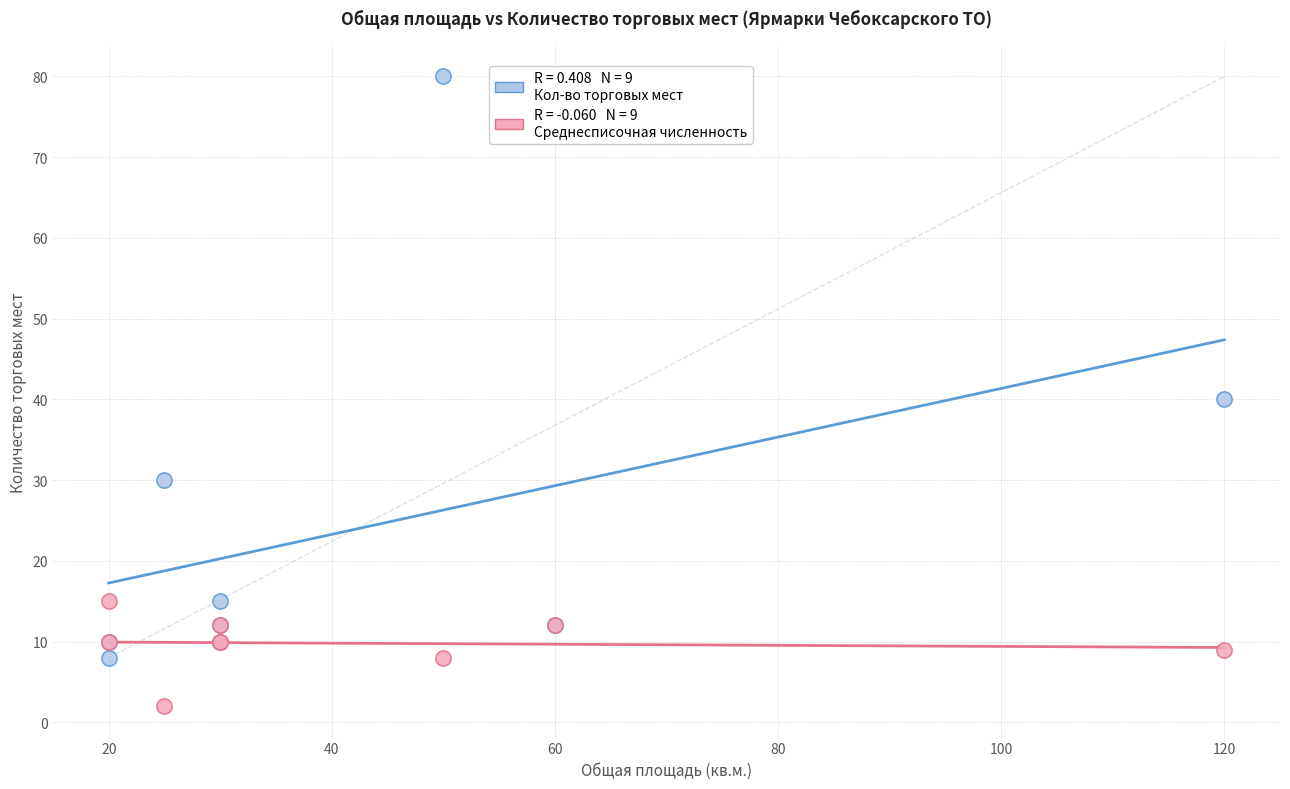

Across all series, what Y value is closest to 41?

40